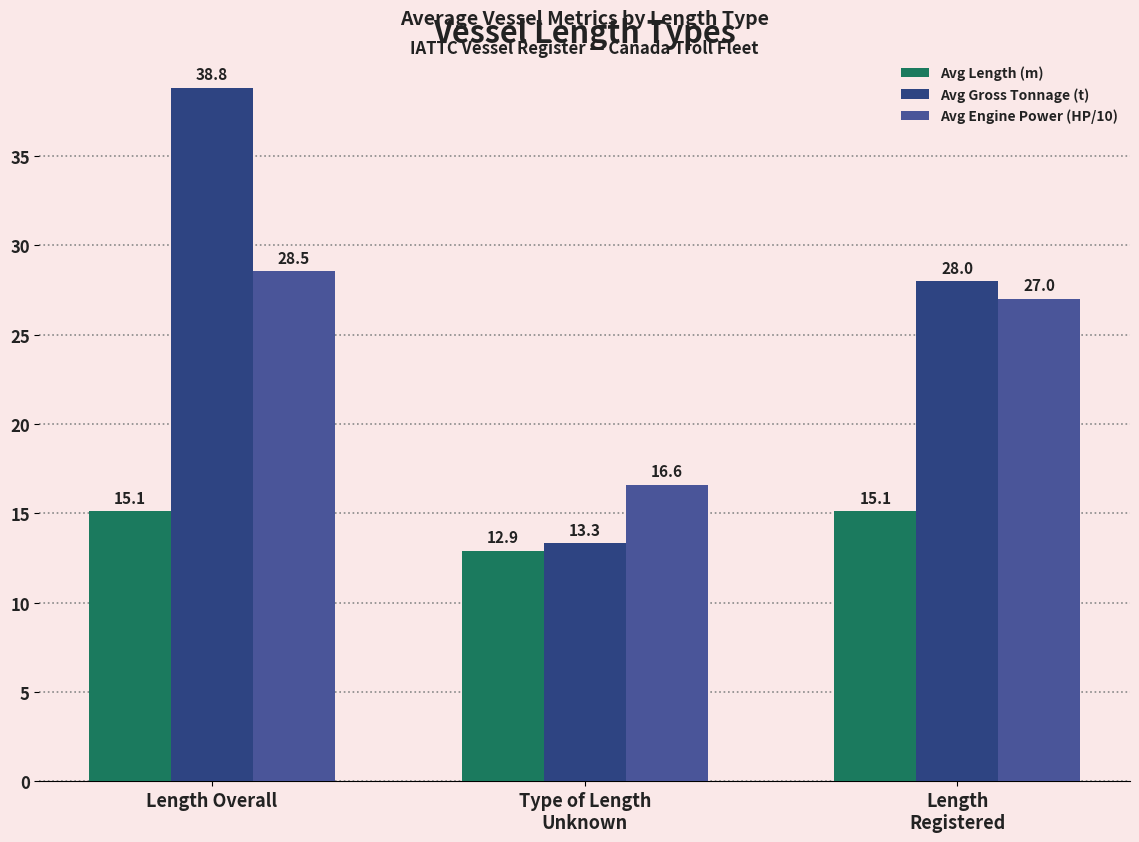

Reading right to left, transcribe all the data shown in this chart.

Avg Length (m): 15.1	12.9	15.1
Avg Gross Tonnage (t): 28.0	13.3	38.8
Avg Engine Power (HP/10): 27.0	16.6	28.5